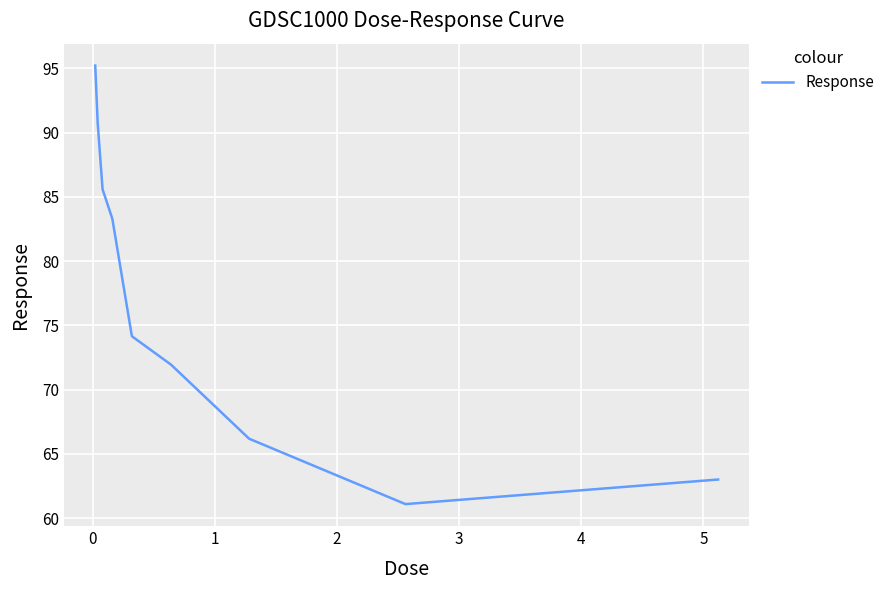

What is the difference between the maximum and minimum values?

34.1